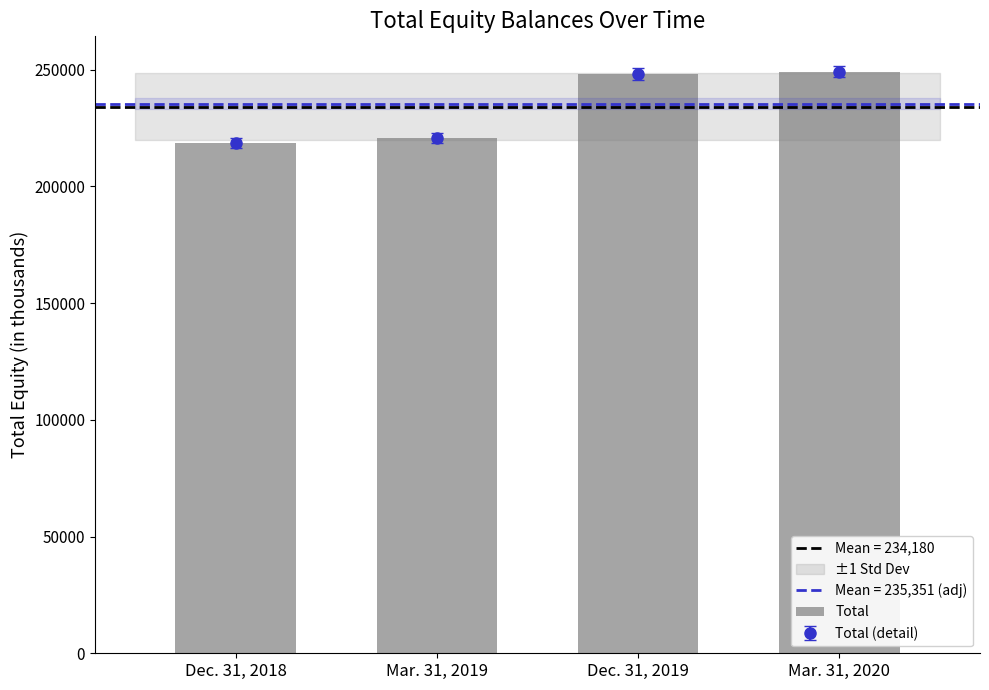

Rank the categories by value from lowest to highest.

Dec. 31, 2018, Mar. 31, 2019, Dec. 31, 2019, Mar. 31, 2020